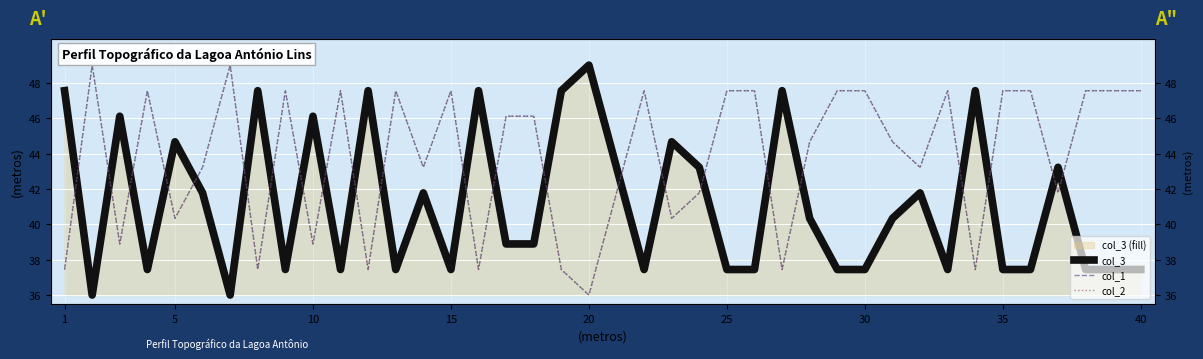

What is the value of the col_3 point at the 39th from the left?

37.4